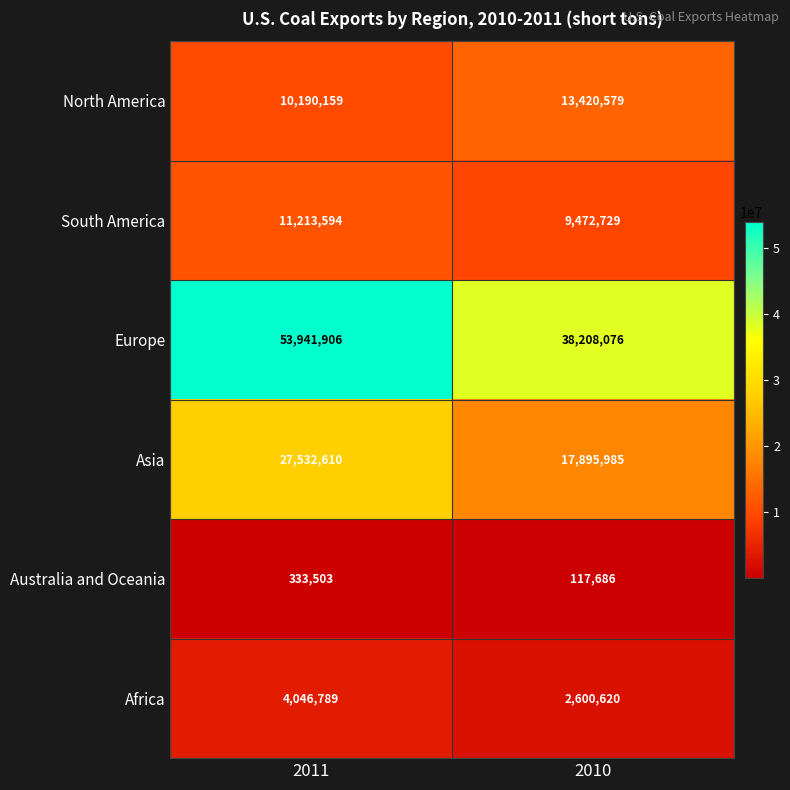

What is the difference between the Africa values at 2010 and 2011?

1446169